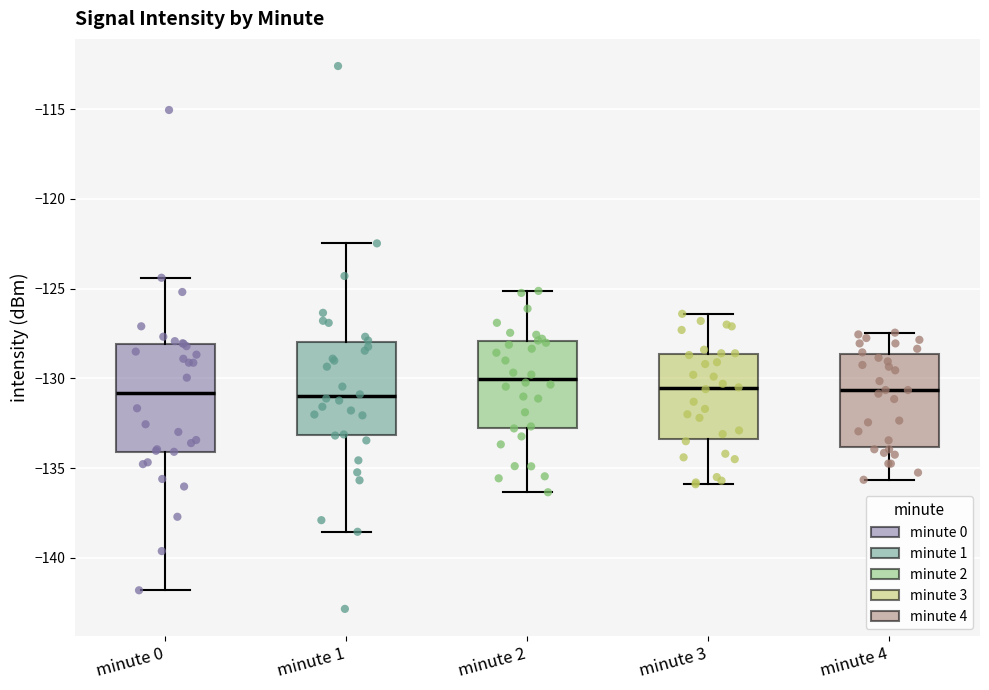

Where does the lower whisker of the box for minute 3 end on the y-axis? The values are not printed on the chart, so give them approximately, as read against the axis.

-136.0